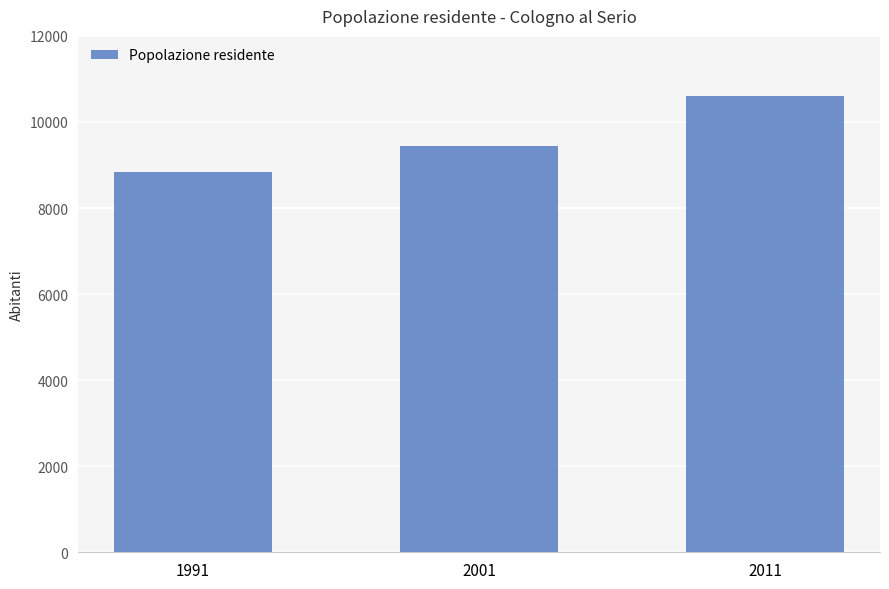

The chart shows a value of 9442 at 2001. True or false?

True